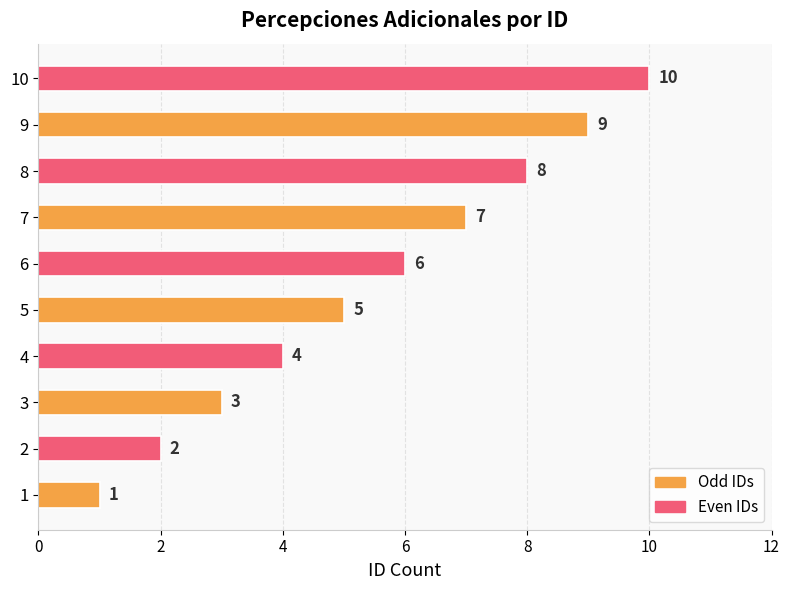

What is the difference between the second highest and second lowest values?

7